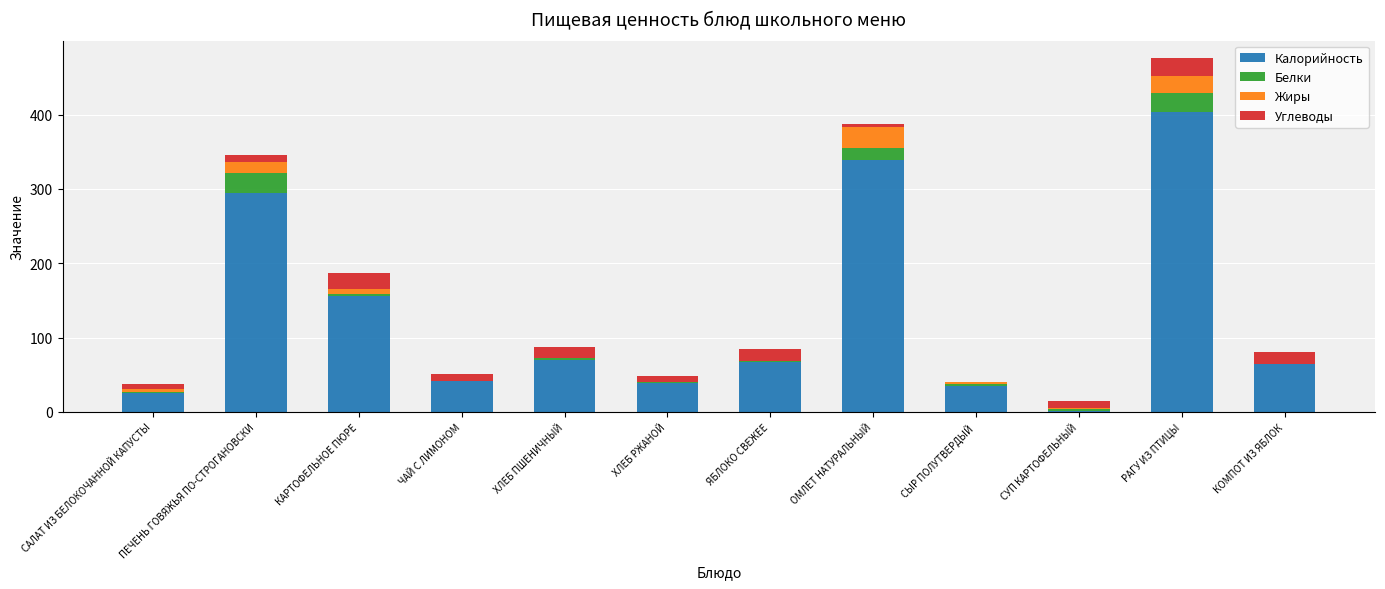

At which category is the sum across all series the highest?

РАГУ ИЗ ПТИЦЫ